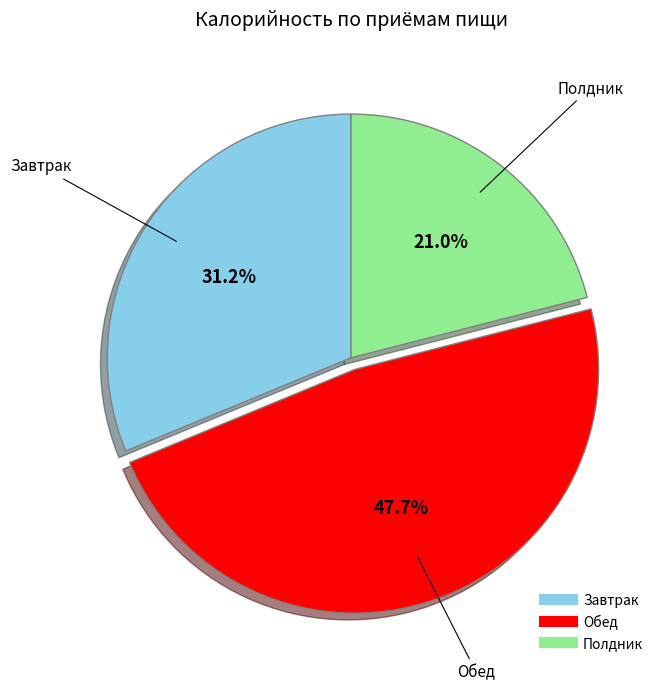

Is there any slice that represents more than half of the pie?

No